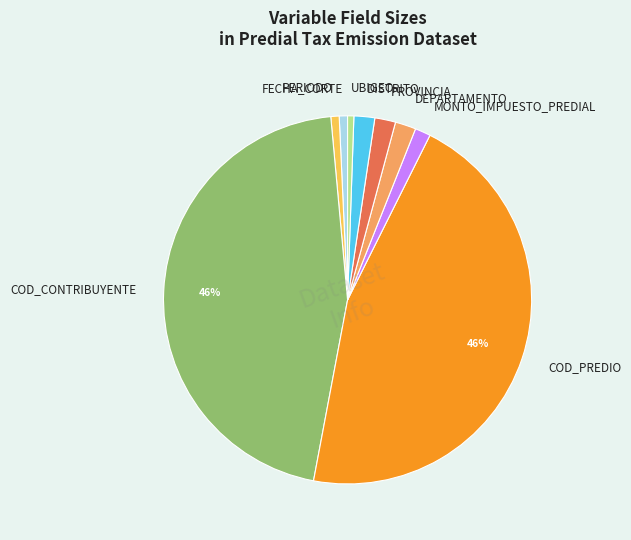

Which has a higher value, UBIGEO or PROVINCIA?

PROVINCIA